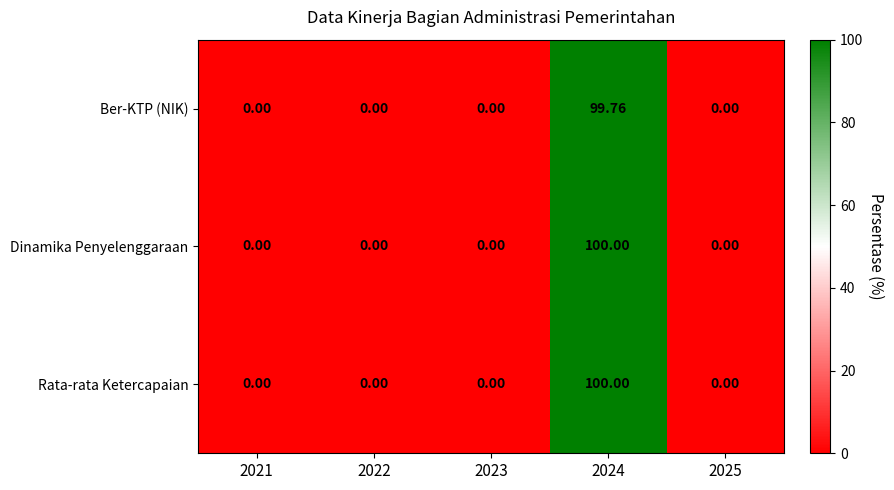

How many values in Dinamika Penyelenggaraan are above zero?

1